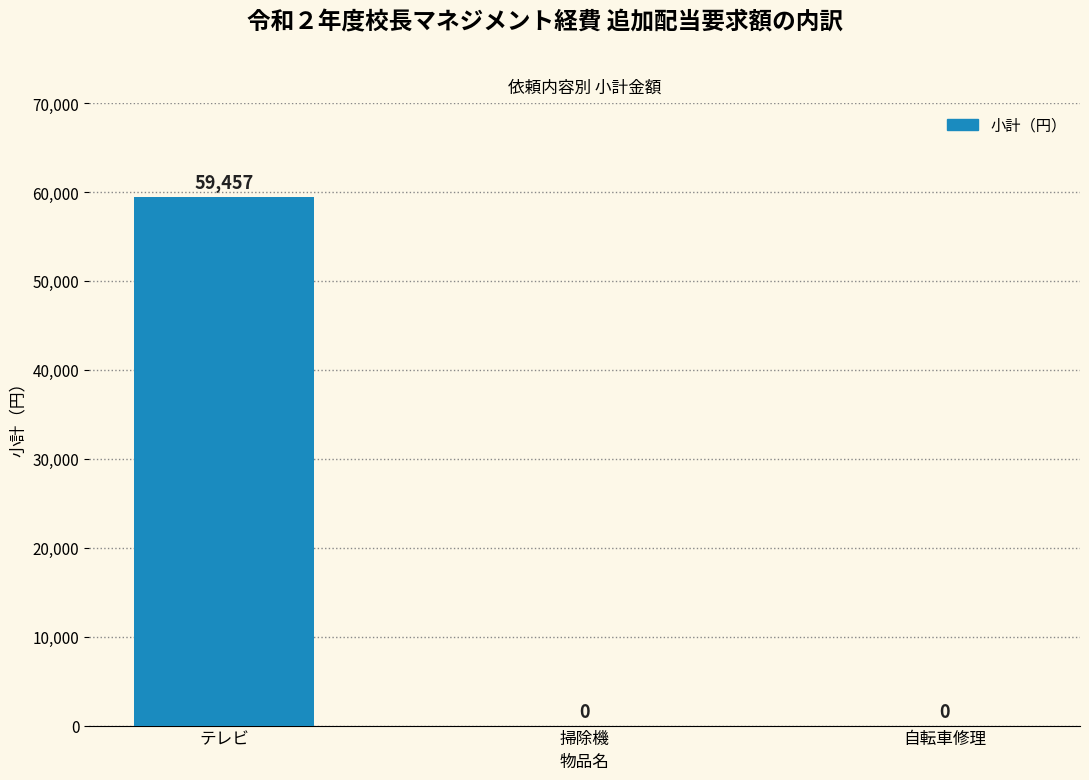

What is the greatest value displayed?

59457